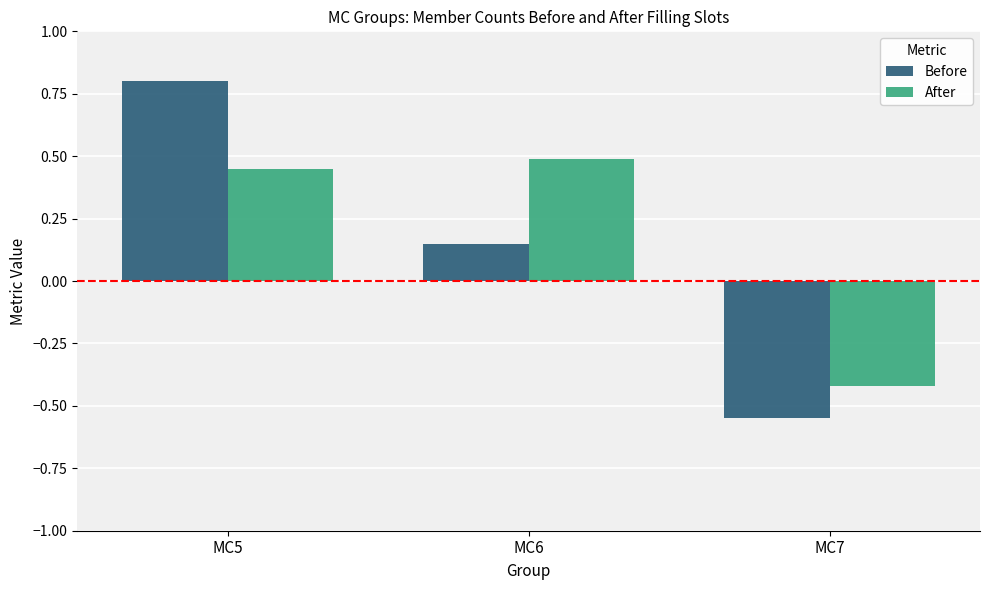

At which label does Before reach its minimum?

MC7